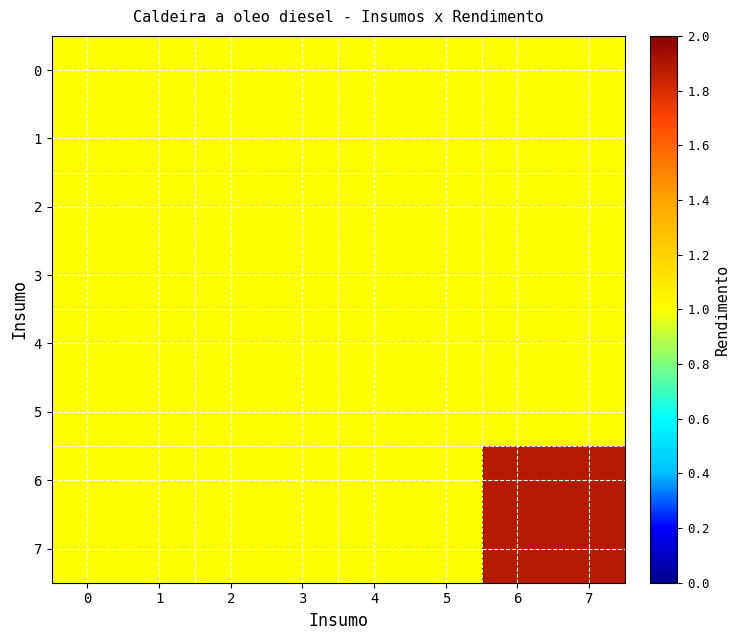

Reading left to right, list all the values displayed in this chart.

0: 0=0.5	1=0.5	2=0.5	3=0.5	4=0.5	5=0.5	6=0.5	7=0.5
1: 0=0.5	1=0.5	2=0.5	3=0.5	4=0.5	5=0.5	6=0.5	7=0.5
2: 0=0.5	1=0.5	2=0.5	3=0.5	4=0.5	5=0.5	6=0.5	7=0.5
3: 0=0.5	1=0.5	2=0.5	3=0.5	4=0.5	5=0.5	6=0.5	7=0.5
4: 0=0.5	1=0.5	2=0.5	3=0.5	4=0.5	5=0.5	6=0.5	7=0.5
5: 0=0.5	1=0.5	2=0.5	3=0.5	4=0.5	5=0.5	6=0.5	7=0.5
6: 0=0.5	1=0.5	2=0.5	3=0.5	4=0.5	5=0.5	6=0.9	7=0.9
7: 0=0.5	1=0.5	2=0.5	3=0.5	4=0.5	5=0.5	6=0.9	7=0.9